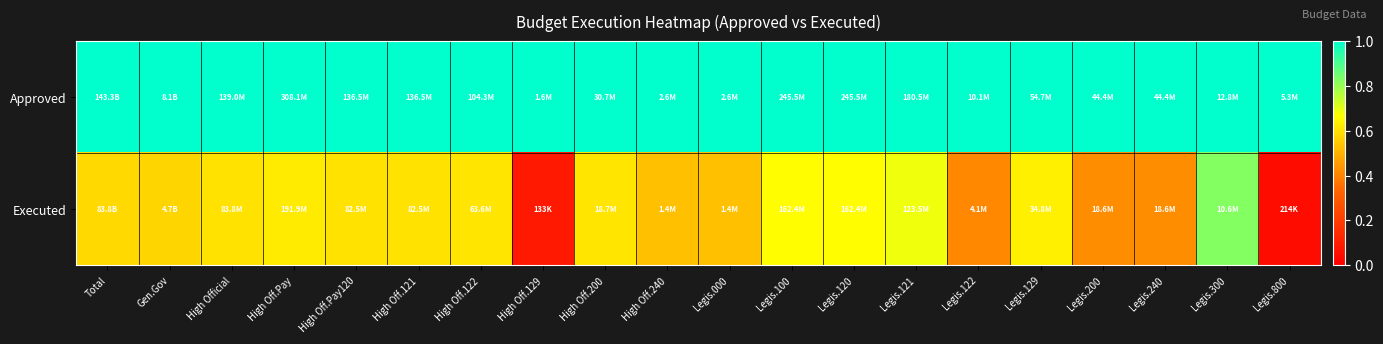

At how many categories does at least one series exceed 0?

20